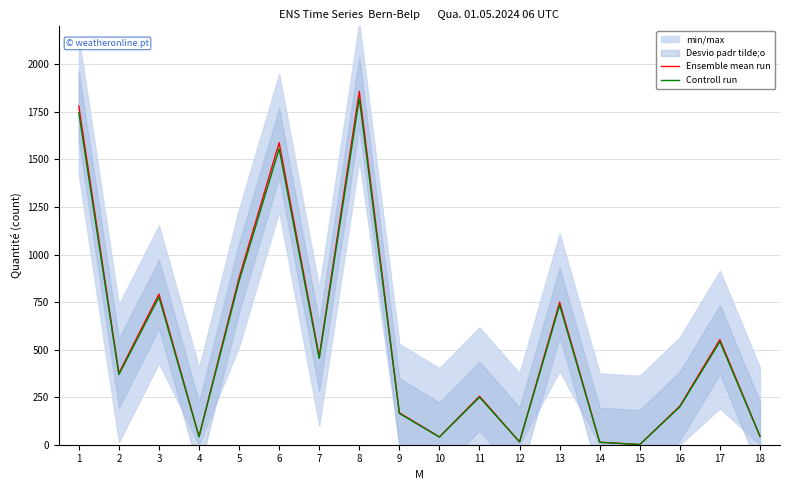

Reading right to left, extract all data points from this chart.

Ensemble mean run: 45.0	553.0	203.0	1.0	13.0	749.0	15.0	255.0	41.0	168.0	1858.0	463.0	1588.0	878.0	43.0	792.0	376.0	1781.0
Controll run: 44.1	541.9	198.9	1.0	12.7	734.0	14.7	249.9	40.2	164.6	1820.8	453.7	1556.2	860.4	42.1	776.2	368.5	1745.4